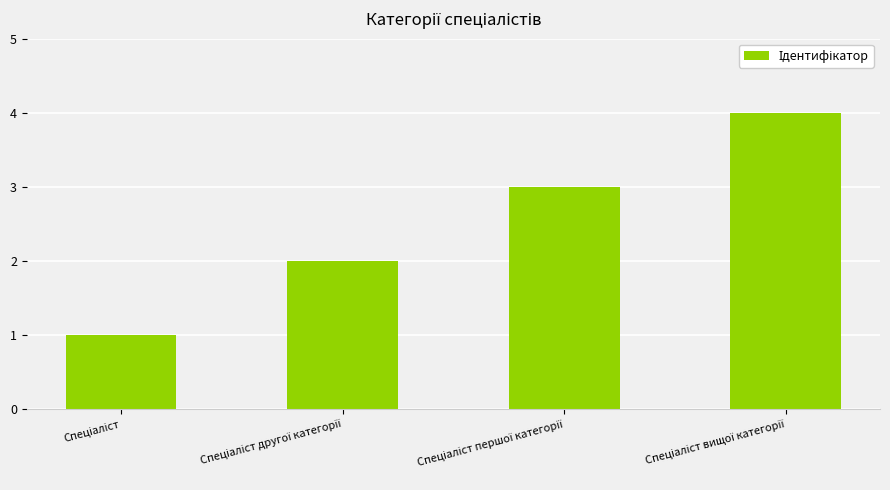

What is the greatest value displayed?

4